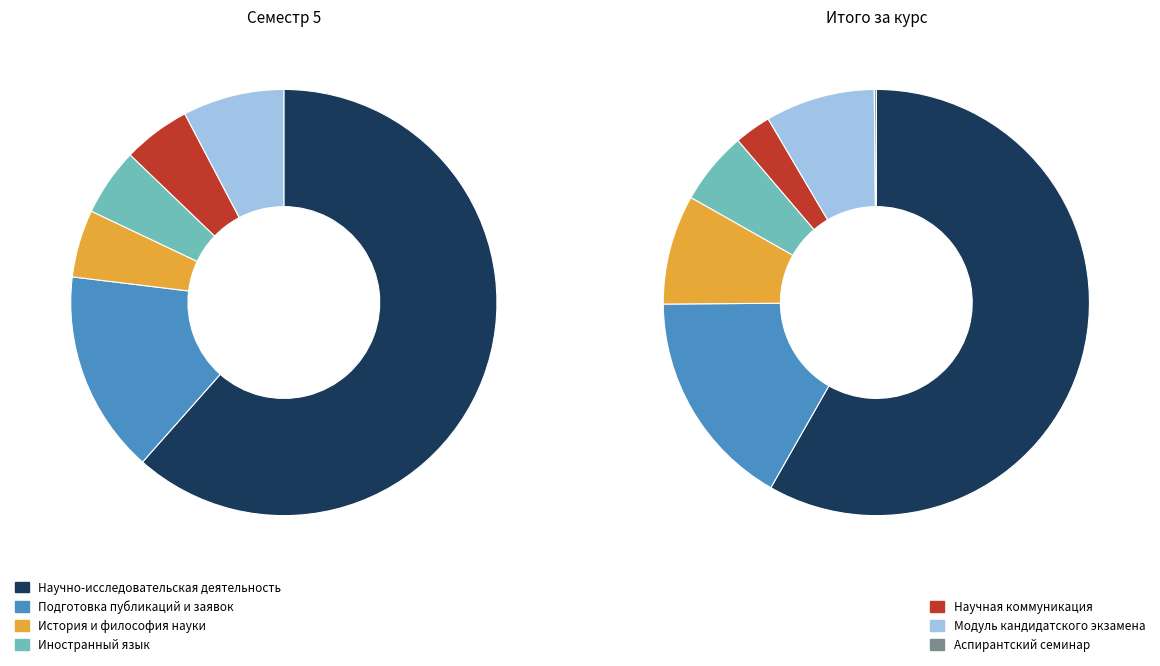

What is the smallest slice in the pie chart?

Аспирантский семинар